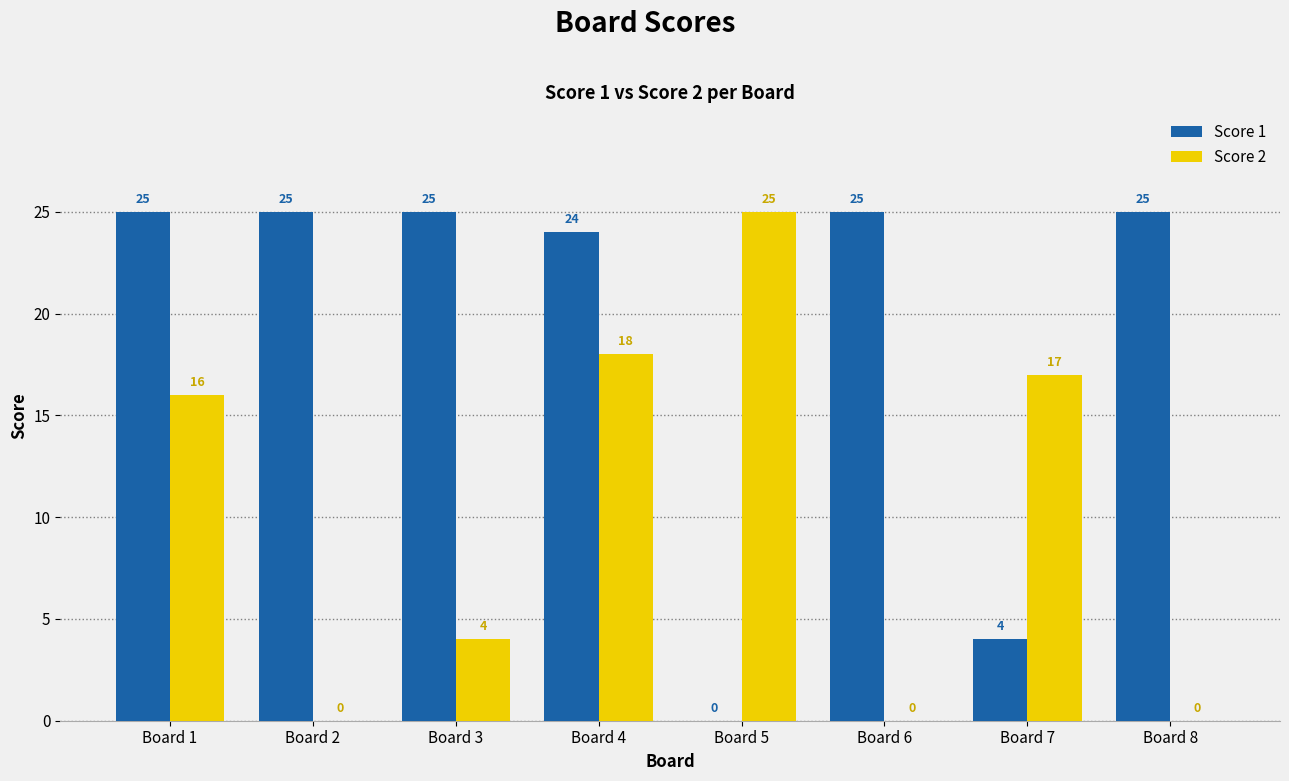

What are all the series names shown in the legend?

Score 1, Score 2